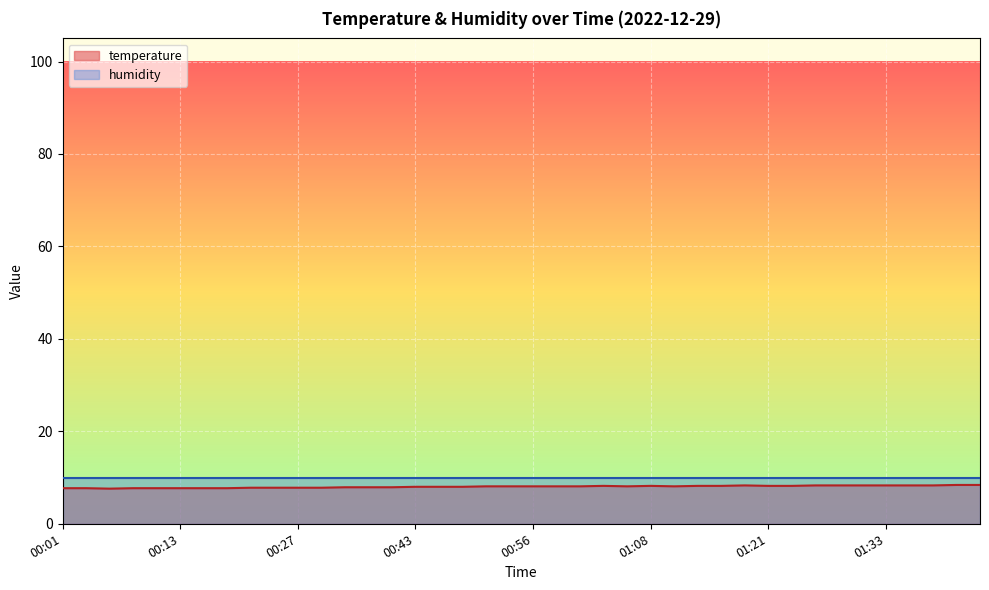

At which category does the data reach its first local valley?

00:06